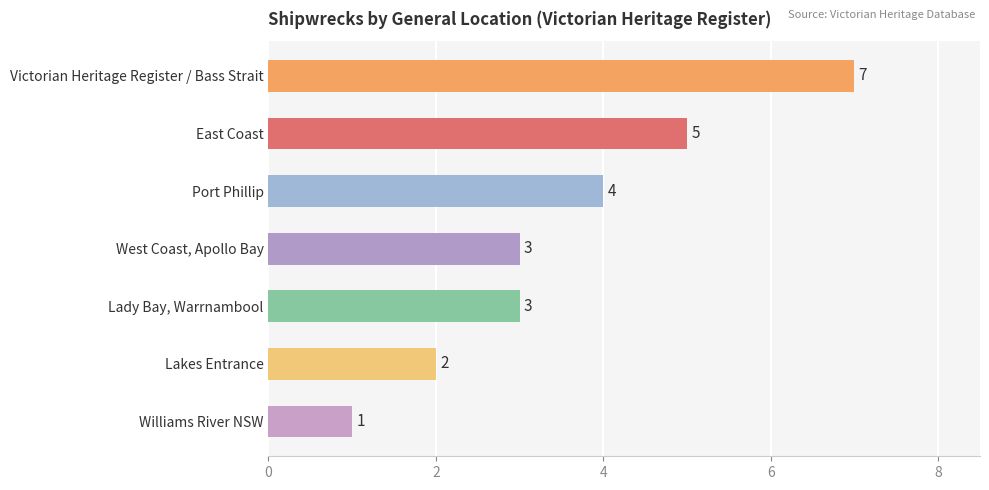

What is the minimum value shown in the chart?

1